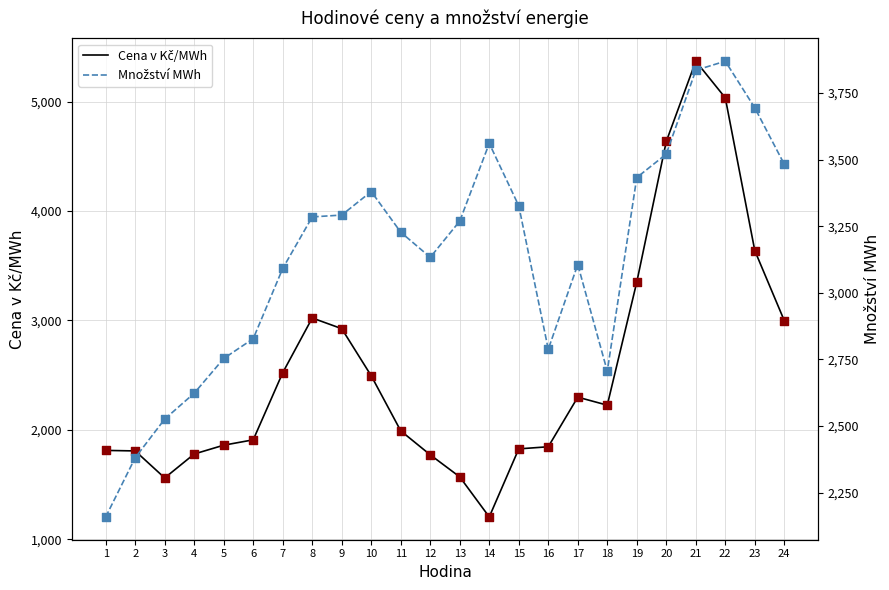

What are all the series names shown in the legend?

Cena v Kč/MWh, Množství MWh